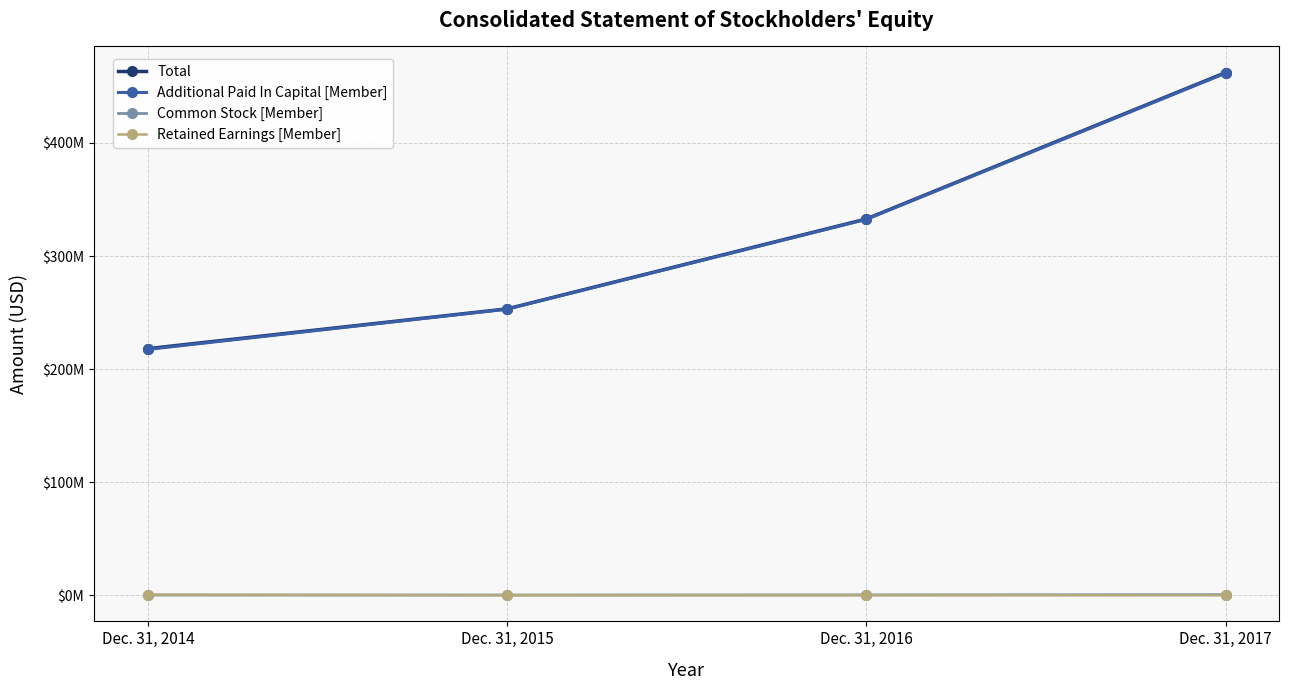

Is the value of Additional Paid In Capital [Member] at Dec. 31, 2014 greater than the value of Retained Earnings [Member] at Dec. 31, 2014?

Yes